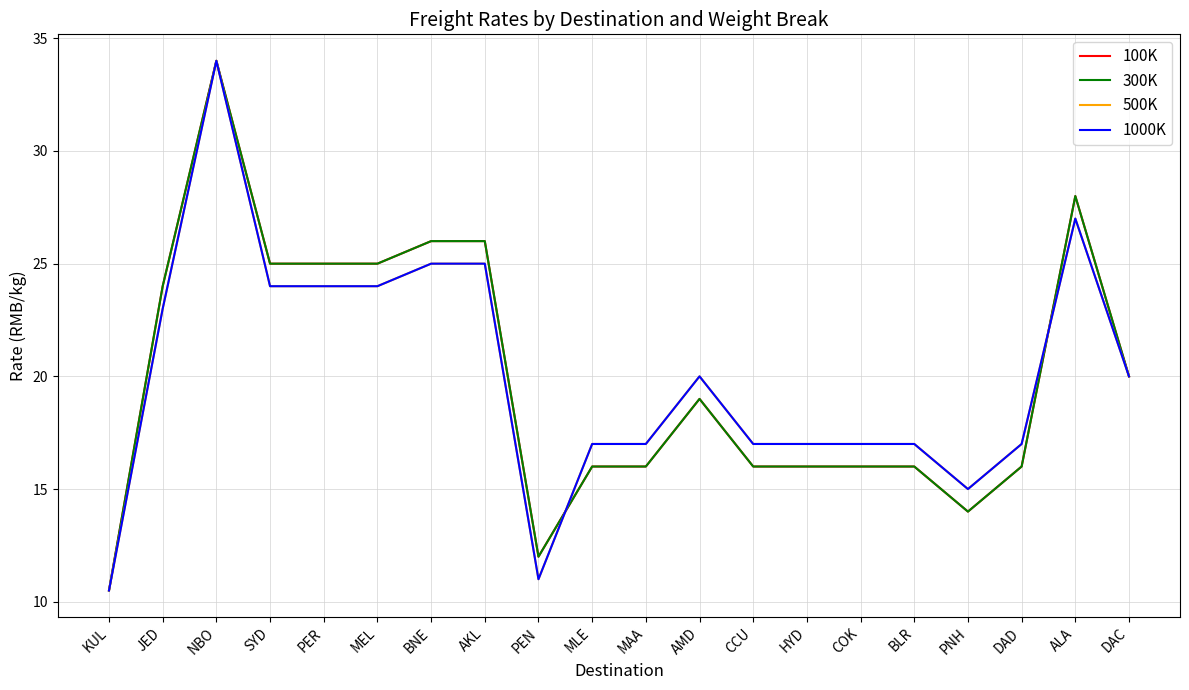

In 500K, how many points are higher than both neighbors (excluding endpoints)?

3